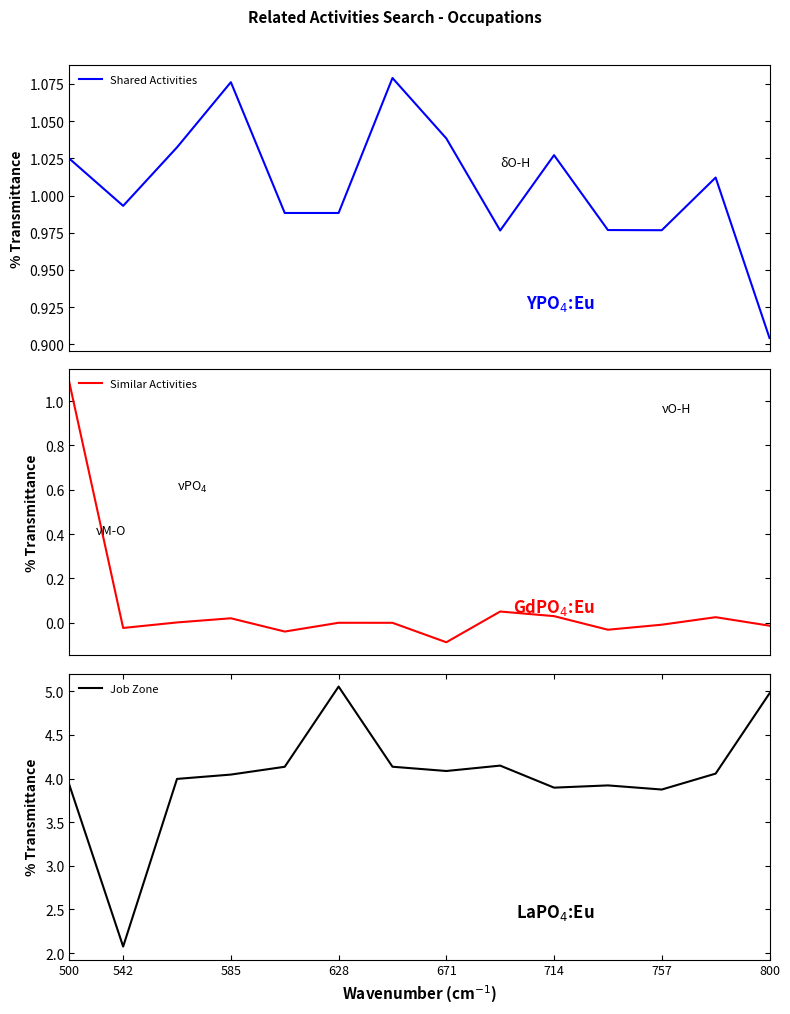

The value of Job Zone at 671 is 2.1. True or false?

False